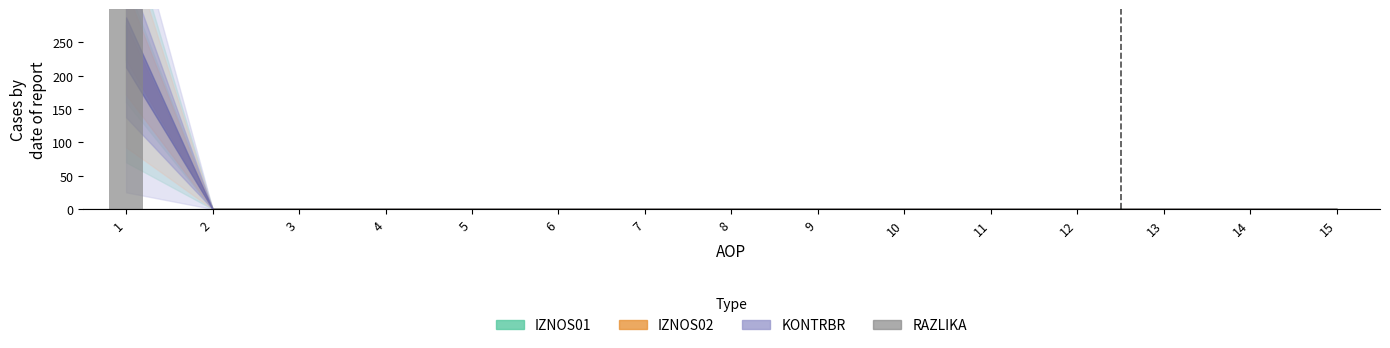

What is the average value?

50